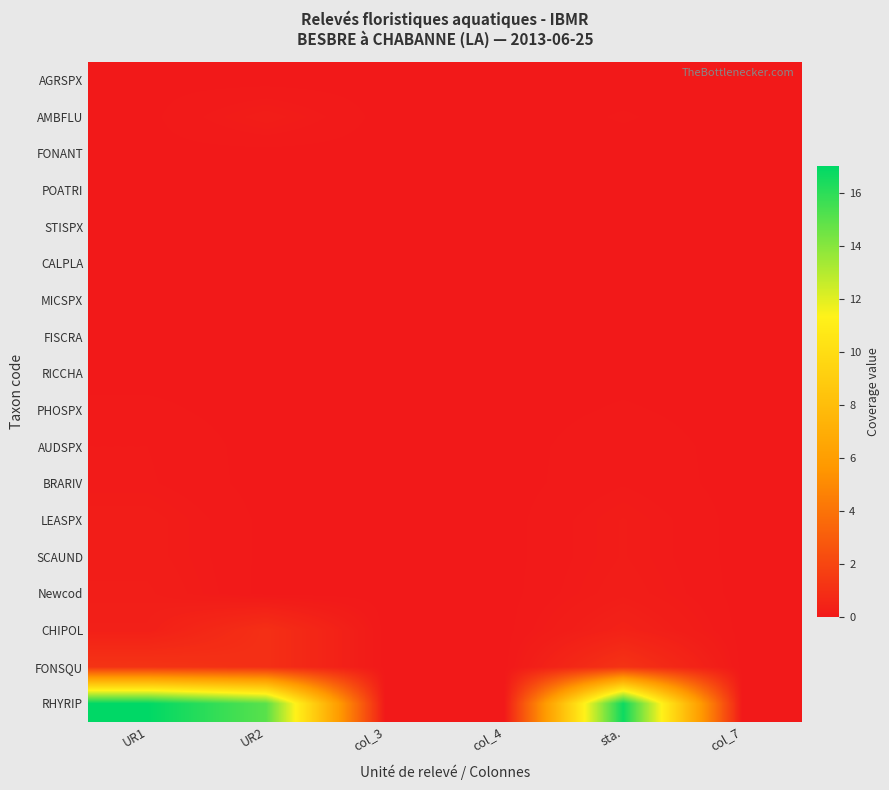

Rank the series at col_4 from highest to lowest value.

AGRSPX, AMBFLU, FONANT, POATRI, STISPX, CALPLA, MICSPX, FISCRA, RICCHA, PHOSPX, AUDSPX, BRARIV, LEASPX, SCAUND, Newcod, CHIPOL, FONSQU, RHYRIP